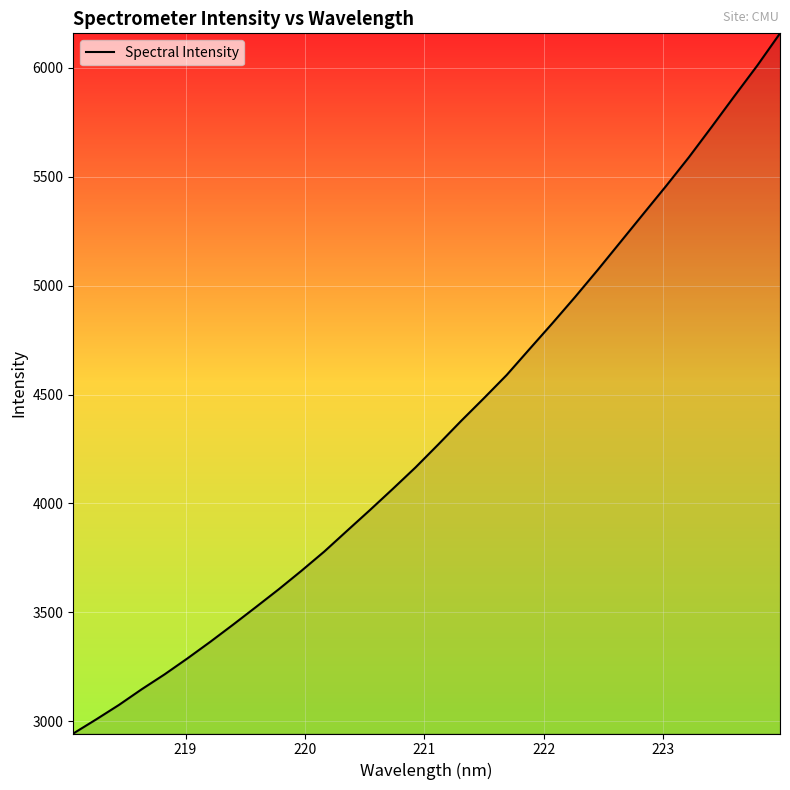

What is the smallest value displayed?

2943.9